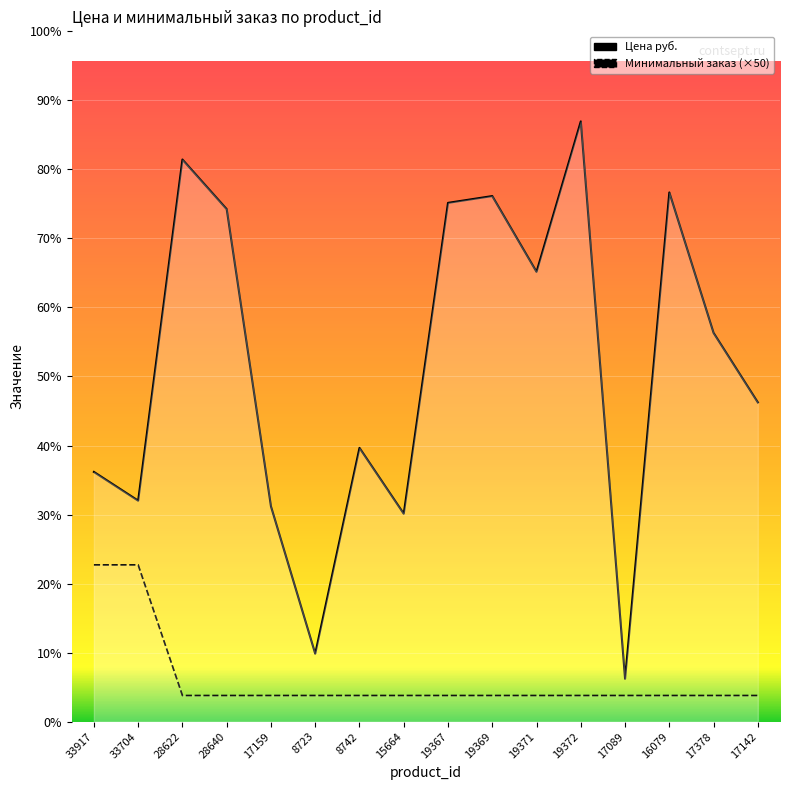

What position from the right is 17378?

2